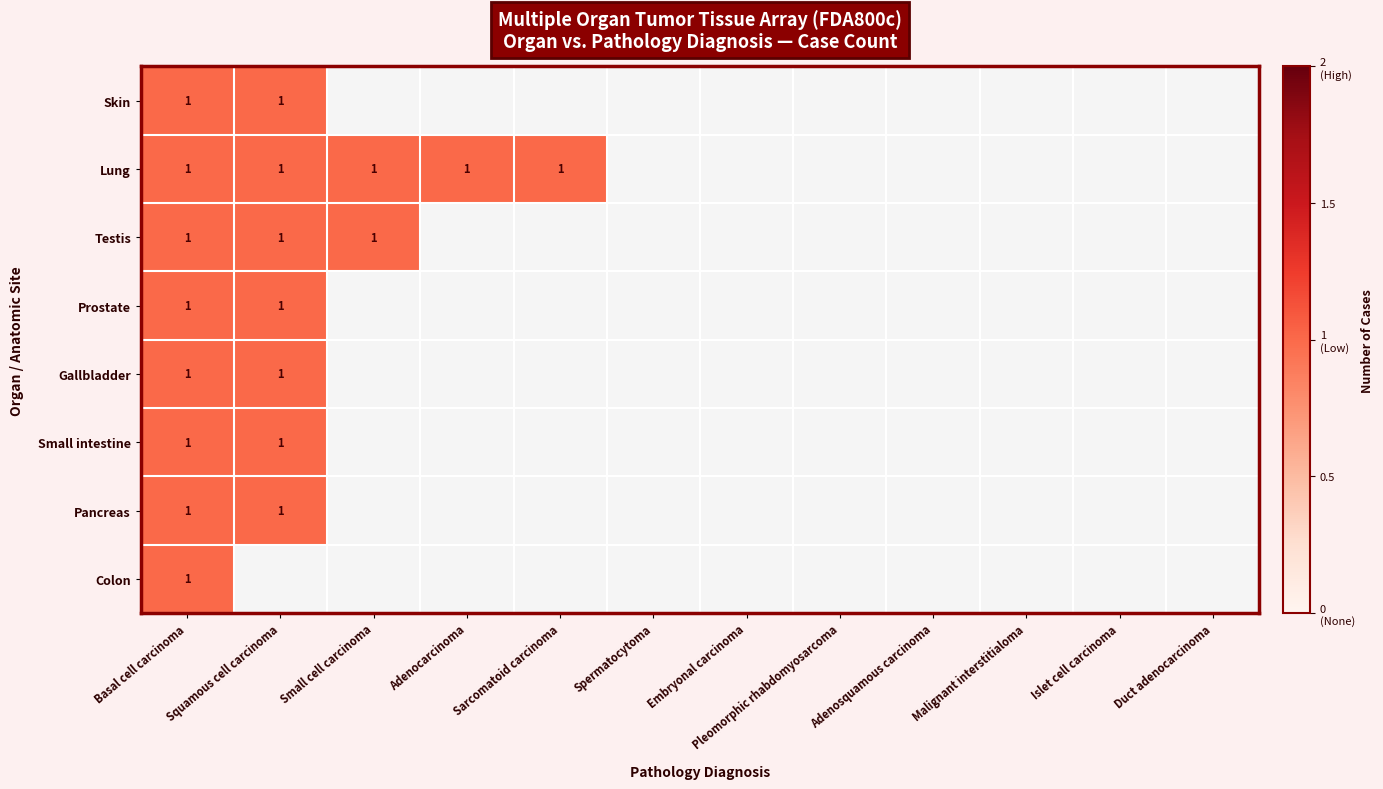

At which label is Skin closest to 0?

Small cell carcinoma